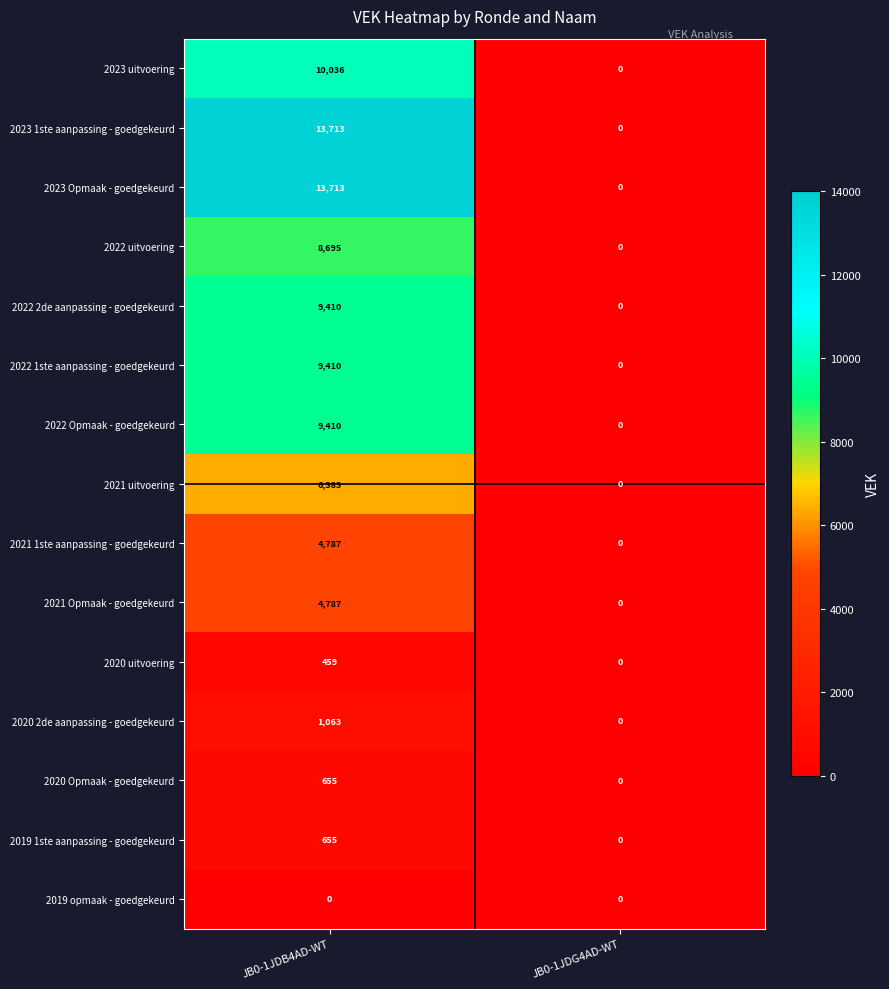

Rank the categories by 2023 1ste aanpassing - goedgekeurd value from lowest to highest.

JB0-1JDG4AD-WT, JB0-1JDB4AD-WT